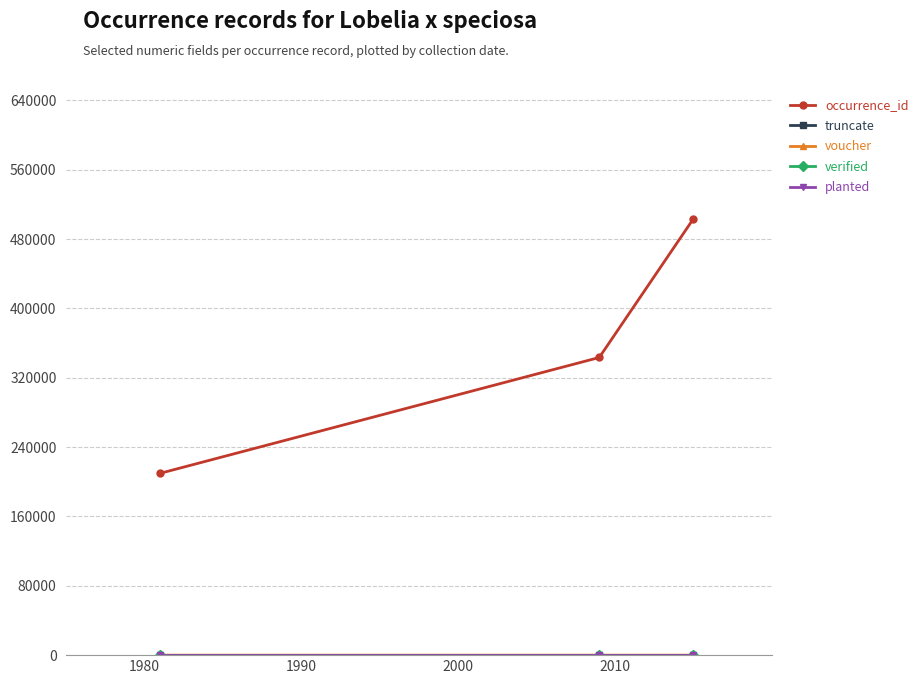

Count the voucher values in the range 0 to 1.

3